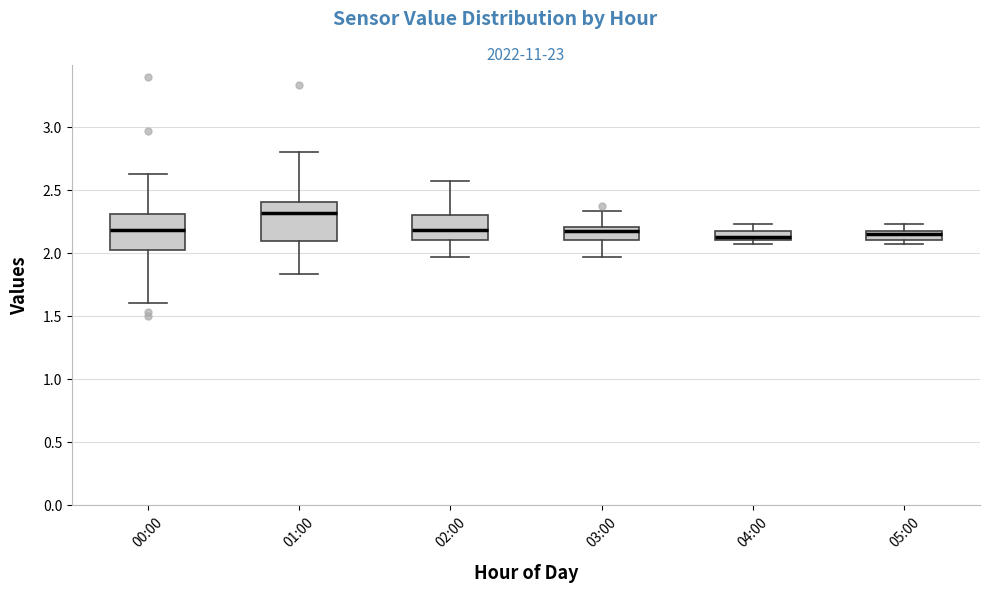

Where does the lower whisker of the box for 01:00 end on the y-axis? The values are not printed on the chart, so give them approximately, as read against the axis.

1.85